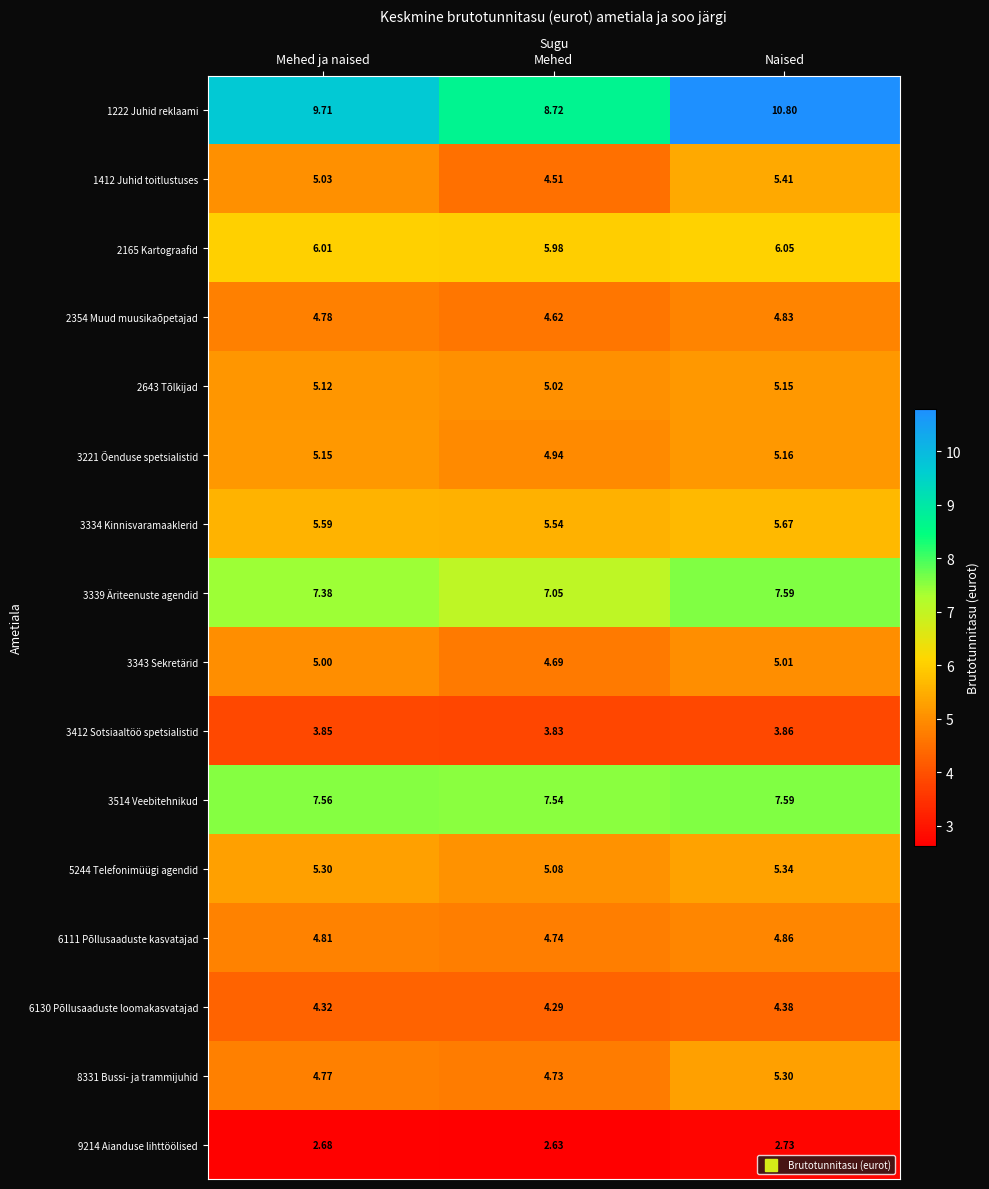

Where is 2643 Tõlkijad nearest to the value 5?

Mehed